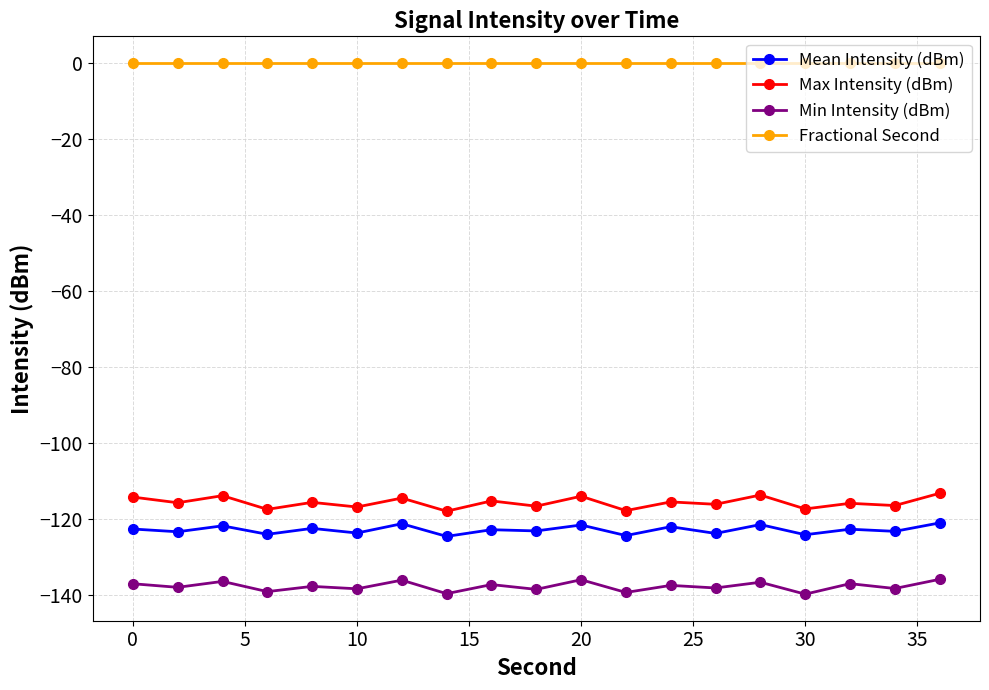

What is the value of the Max Intensity (dBm) point at the 17th from the left?

-116.0